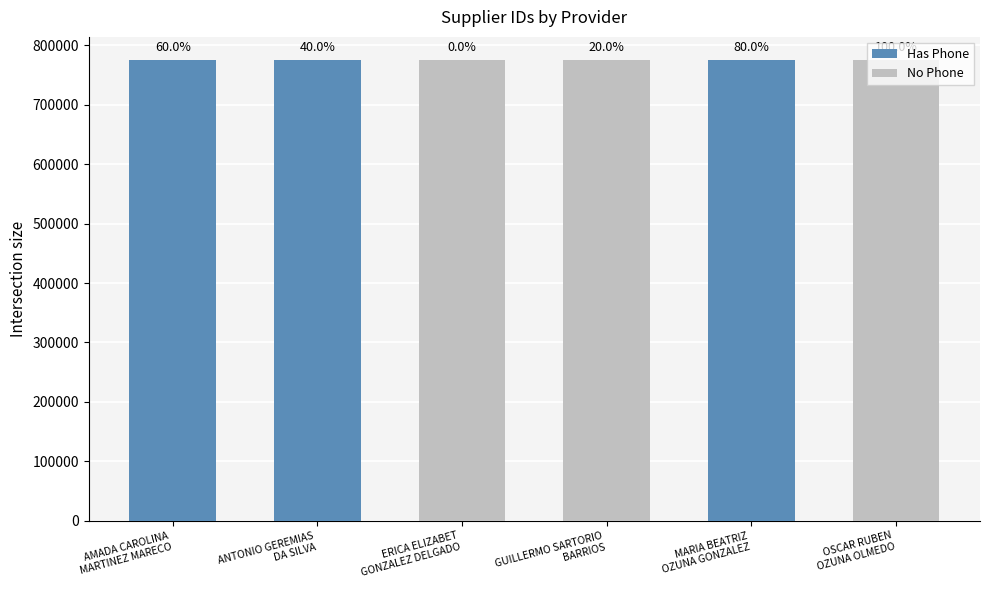

Where does the No Phone series first go above 775336?

OSCAR RUBEN OZUNA OLMEDO